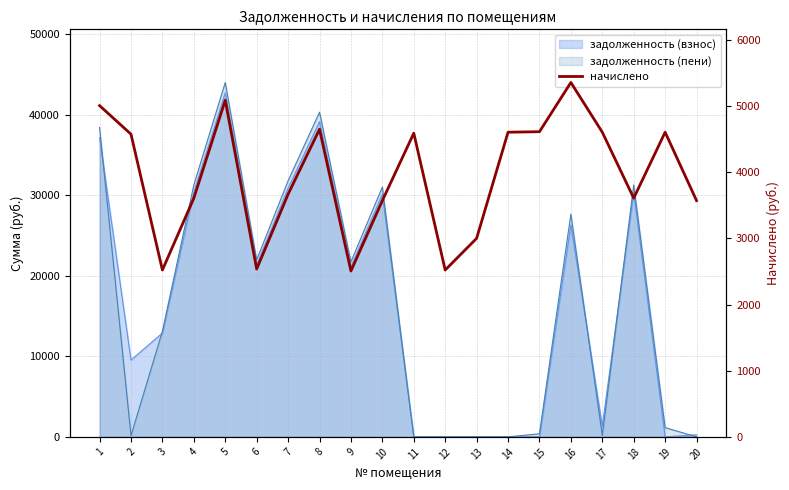

Reading left to right, list all the values displayed in this chart.

5007.1	4575.6	2522.2	3608.4	5089.0	2537.0	3667.9	4650.0	2507.3	3571.2	4590.5	2522.2	3000.8	4605.4	4612.8	5356.8	4605.4	3608.4	4605.4	3571.2